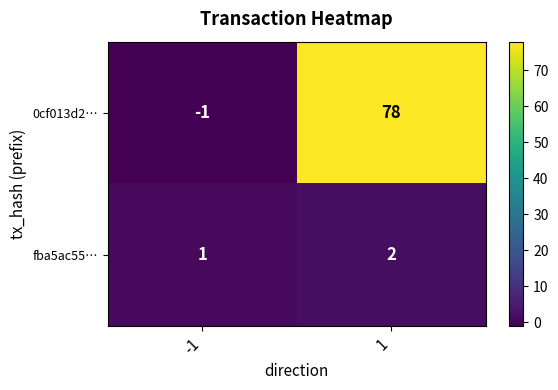

Which series has the largest range (max minus min)?

0cf013d2…